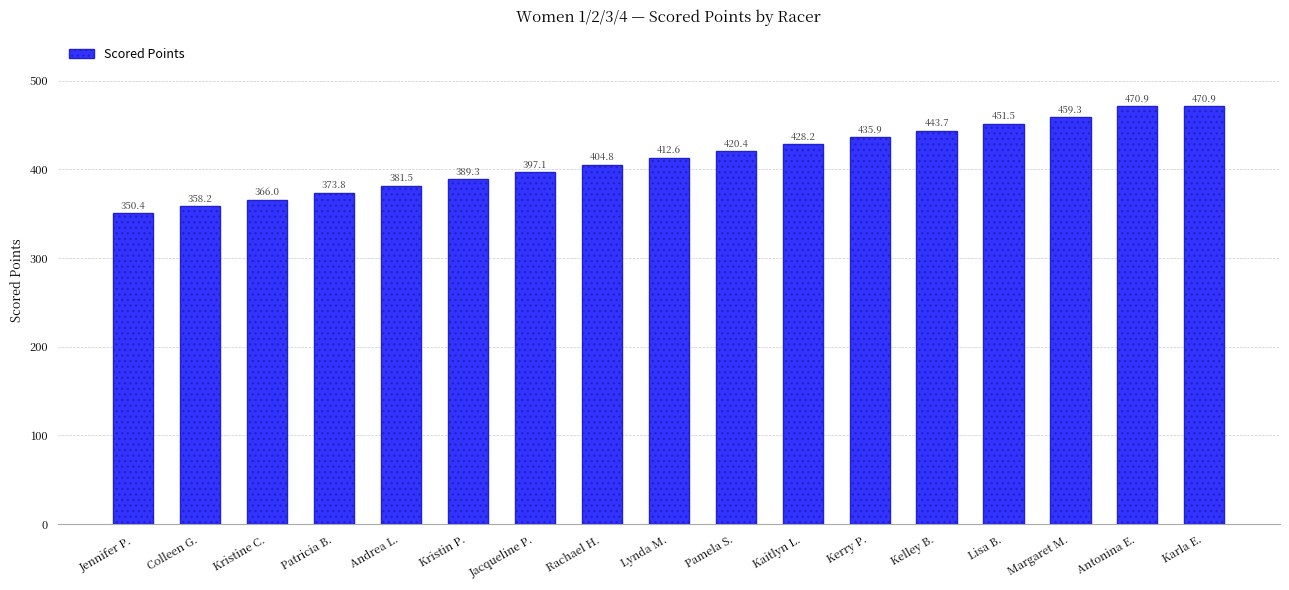

What value does the data have at Patricia B.?

373.8